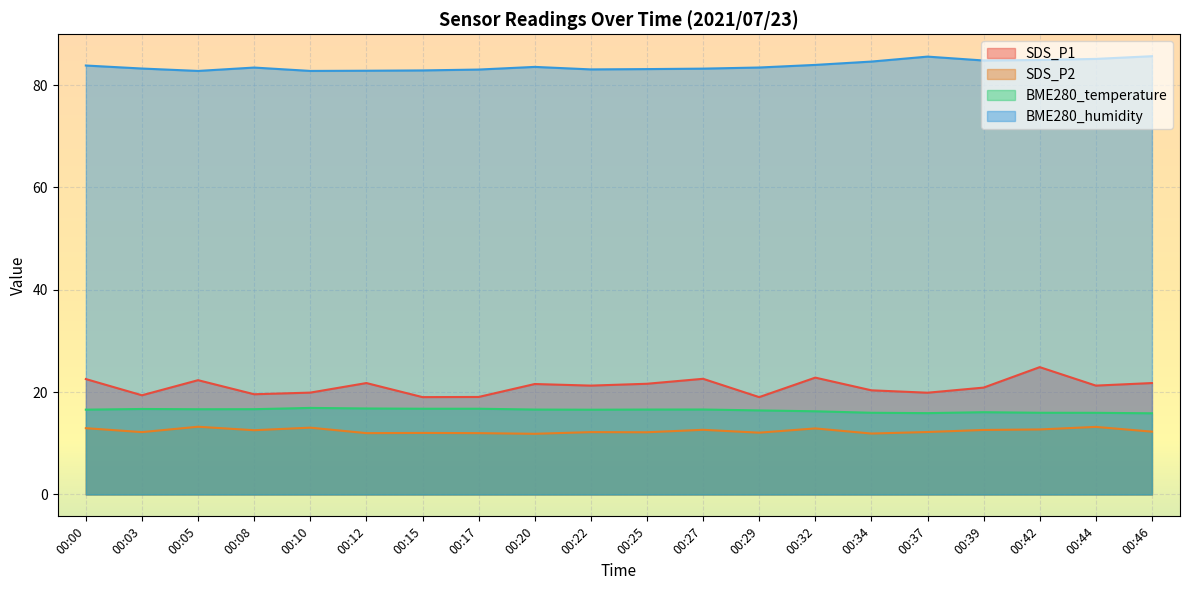

Reading right to left, transcribe all the data shown in this chart.

SDS_P1: 21.8	21.3	24.9	20.9	19.9	20.4	22.8	19.0	22.6	21.6	21.3	21.6	19.1	19.0	21.8	19.9	19.6	22.3	19.4	22.6
SDS_P2: 12.3	13.2	12.7	12.6	12.2	11.9	12.9	12.1	12.6	12.2	12.2	11.8	12.0	12.0	12.0	13.1	12.6	13.2	12.2	12.9
BME280_temperature: 15.9	15.9	16.0	16.1	15.9	16.0	16.2	16.4	16.6	16.6	16.6	16.6	16.8	16.8	16.8	16.9	16.7	16.6	16.7	16.6
BME280_humidity: 85.7	85.1	84.9	84.8	85.6	84.6	84.0	83.4	83.2	83.1	83.1	83.6	83.0	82.9	82.8	82.8	83.4	82.8	83.2	83.8